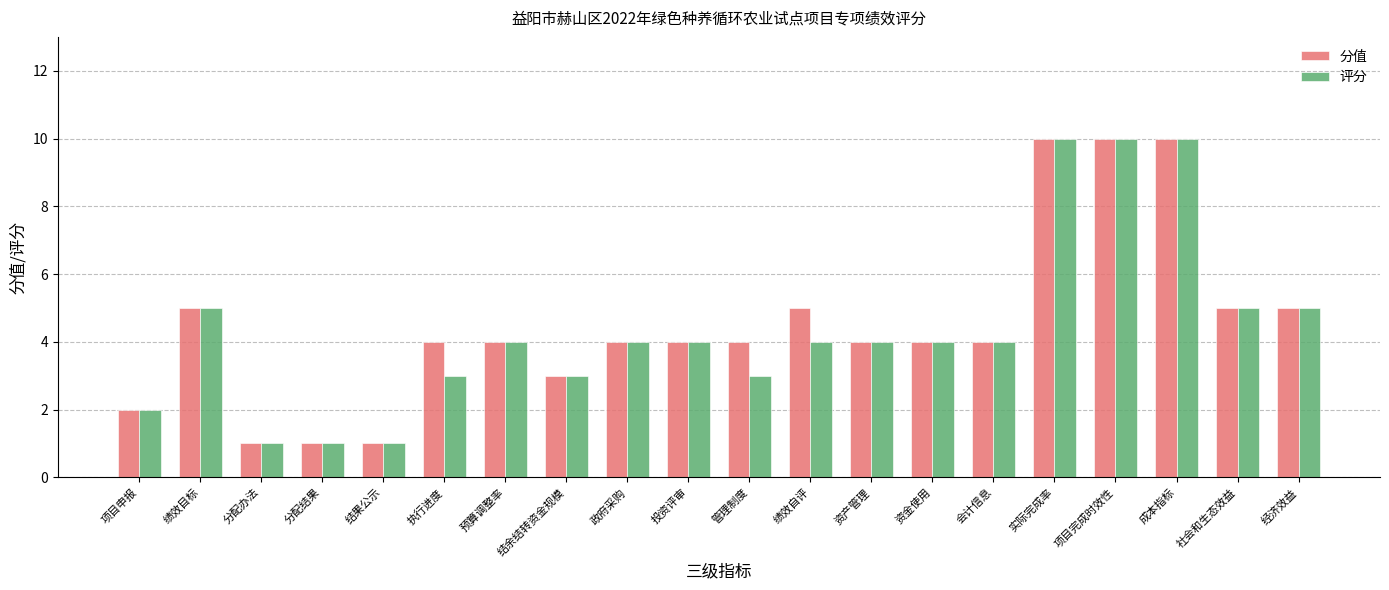

Reading left to right, list all the values displayed in this chart.

分值: 项目申报=2	绩效目标=5	分配办法=1	分配结果=1	结果公示=1	执行进度=4	预算调整率=4	结余结转资金规模=3	政府采购=4	投资评审=4	管理制度=4	绩效自评=5	资产管理=4	资金使用=4	会计信息=4	实际完成率=10	项目完成时效性=10	成本指标=10	社会和生态效益=5	经济效益=5
评分: 项目申报=2	绩效目标=5	分配办法=1	分配结果=1	结果公示=1	执行进度=3	预算调整率=4	结余结转资金规模=3	政府采购=4	投资评审=4	管理制度=3	绩效自评=4	资产管理=4	资金使用=4	会计信息=4	实际完成率=10	项目完成时效性=10	成本指标=10	社会和生态效益=5	经济效益=5